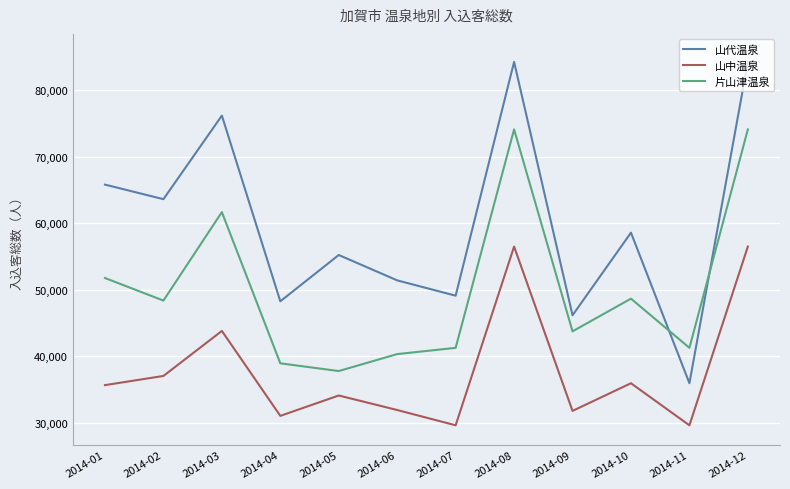

What is the maximum value for 山代温泉?

84266